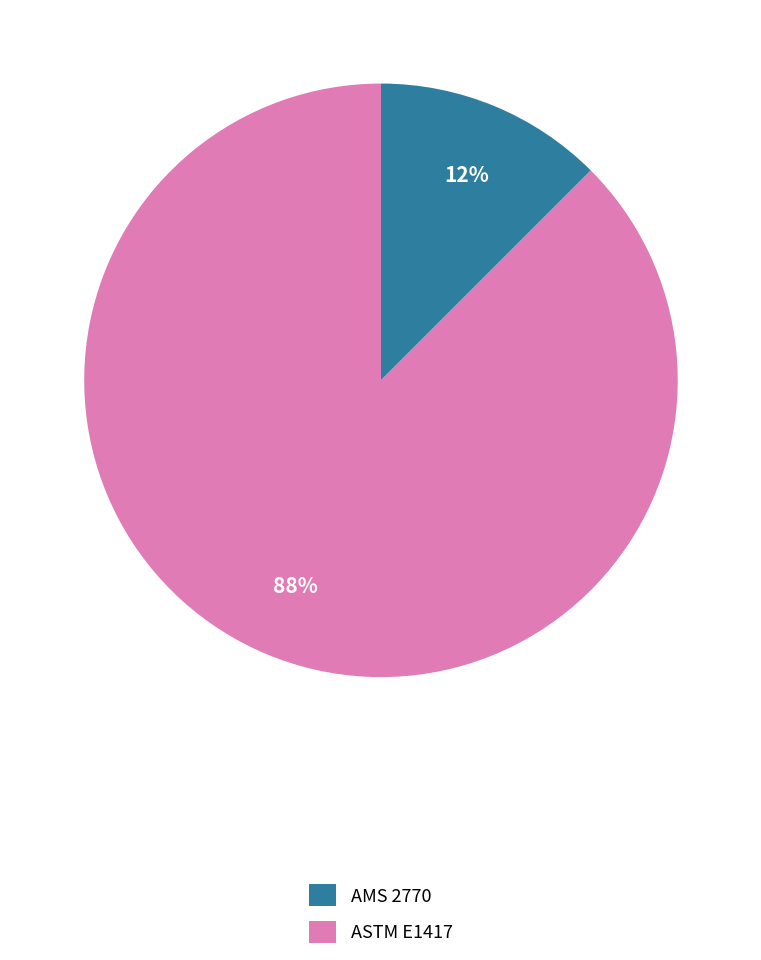

To the nearest percent, what is the combined percentage of AMS 2770 and ASTM E1417?

100%